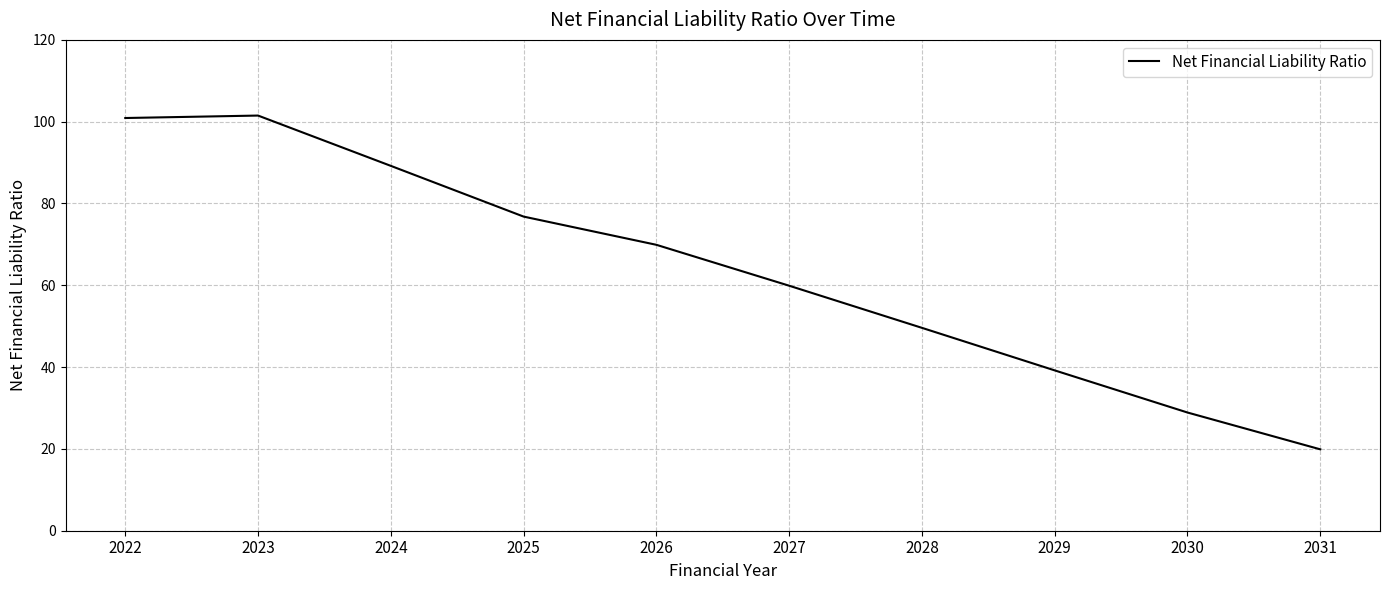

What is the greatest value displayed?

101.5